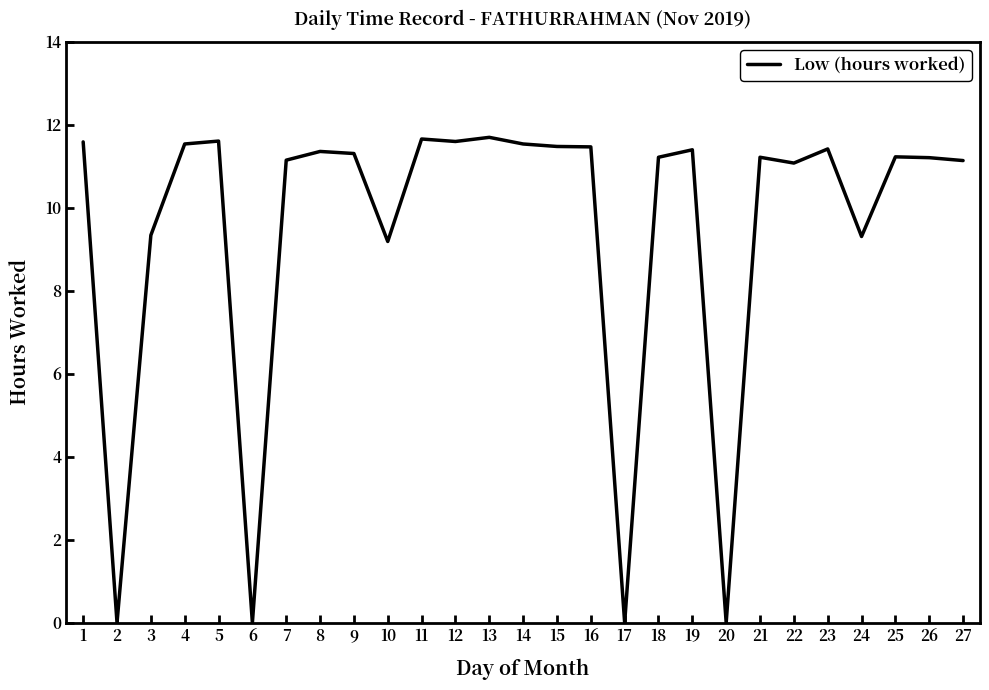

What is the ratio of the value at 14 to the value at 18?

1.0